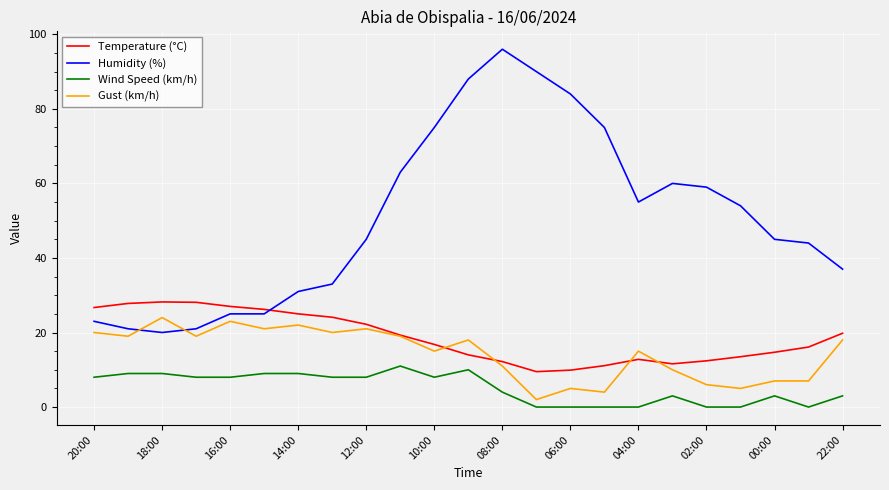

Which series has the largest total across all categories?

Humidity (%)